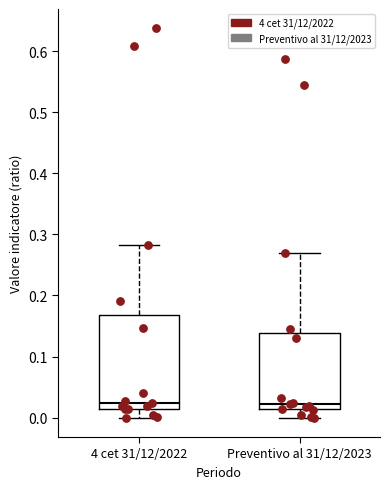

Reading left to right, read every box against the y-axis: the position of its median line, the range the box covers, and the ends of its whiskers. The values are not printed on the chart, so give them approximately, as read against the axis.

4 cet 31/12/2022: median 0.02, box 0.01 to 0.17, whiskers 0.00 to 0.28
Preventivo al 31/12/2023: median 0.02, box 0.01 to 0.14, whiskers 0.00 to 0.27